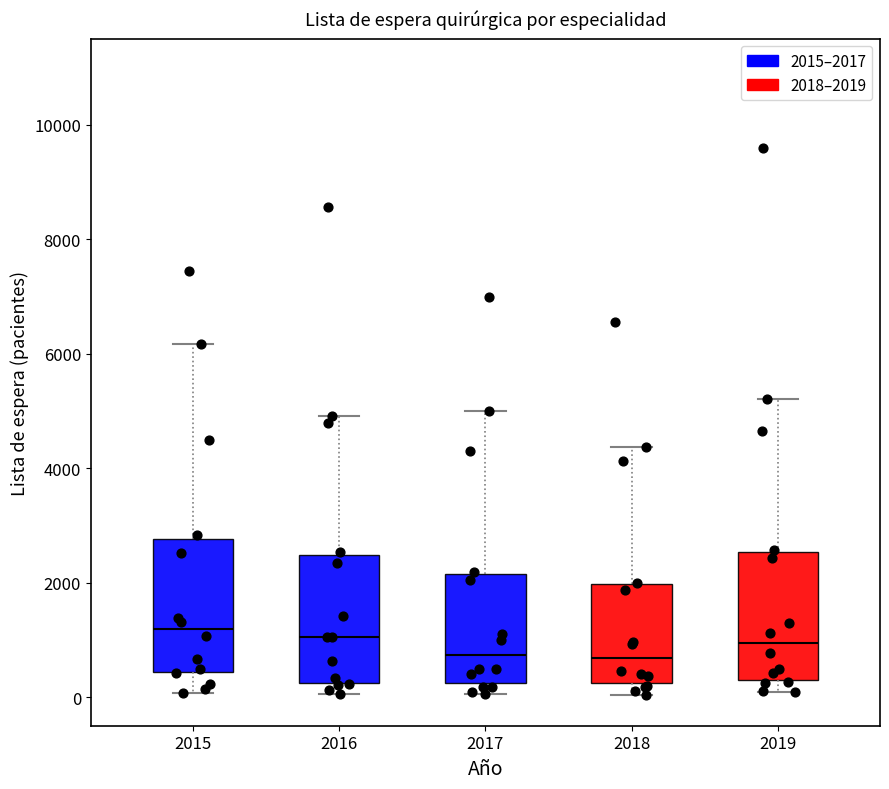

Reading left to right, read every box against the y-axis: the position of its median line, the range the box covers, and the ends of its whiskers. The values are not printed on the chart, so give them approximately, as read against the axis.

2015: median 1200, box 400 to 2800, whiskers 0 to 6200
2016: median 1000, box 200 to 2400, whiskers 0 to 5000
2017: median 800, box 200 to 2200, whiskers 0 to 5000
2018: median 600, box 200 to 2000, whiskers 0 to 4400
2019: median 1000, box 400 to 2600, whiskers 0 to 5200